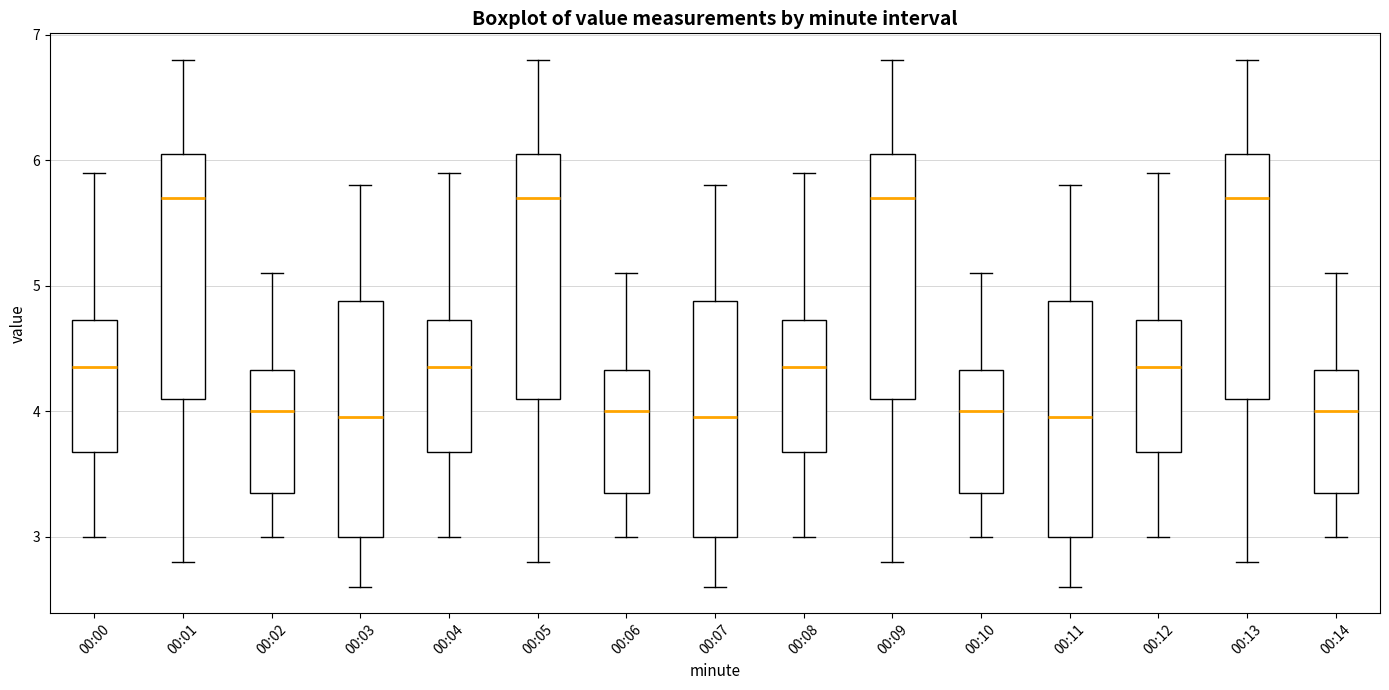

Reading left to right, transcribe this box plot: for each box, give where its median line is, the range the box spans, and where its two whiskers end, as read against the y-axis. The values are not printed on the chart, so give them approximately, as read against the axis.

00:00: median 4.4, box 3.7 to 4.7, whiskers 3.0 to 5.9
00:01: median 5.7, box 4.1 to 6.1, whiskers 2.8 to 6.8
00:02: median 4.0, box 3.4 to 4.3, whiskers 3.0 to 5.1
00:03: median 4.0, box 3.0 to 4.9, whiskers 2.6 to 5.8
00:04: median 4.4, box 3.7 to 4.7, whiskers 3.0 to 5.9
00:05: median 5.7, box 4.1 to 6.1, whiskers 2.8 to 6.8
00:06: median 4.0, box 3.4 to 4.3, whiskers 3.0 to 5.1
00:07: median 4.0, box 3.0 to 4.9, whiskers 2.6 to 5.8
00:08: median 4.4, box 3.7 to 4.7, whiskers 3.0 to 5.9
00:09: median 5.7, box 4.1 to 6.1, whiskers 2.8 to 6.8
00:10: median 4.0, box 3.4 to 4.3, whiskers 3.0 to 5.1
00:11: median 4.0, box 3.0 to 4.9, whiskers 2.6 to 5.8
00:12: median 4.4, box 3.7 to 4.7, whiskers 3.0 to 5.9
00:13: median 5.7, box 4.1 to 6.1, whiskers 2.8 to 6.8
00:14: median 4.0, box 3.4 to 4.3, whiskers 3.0 to 5.1